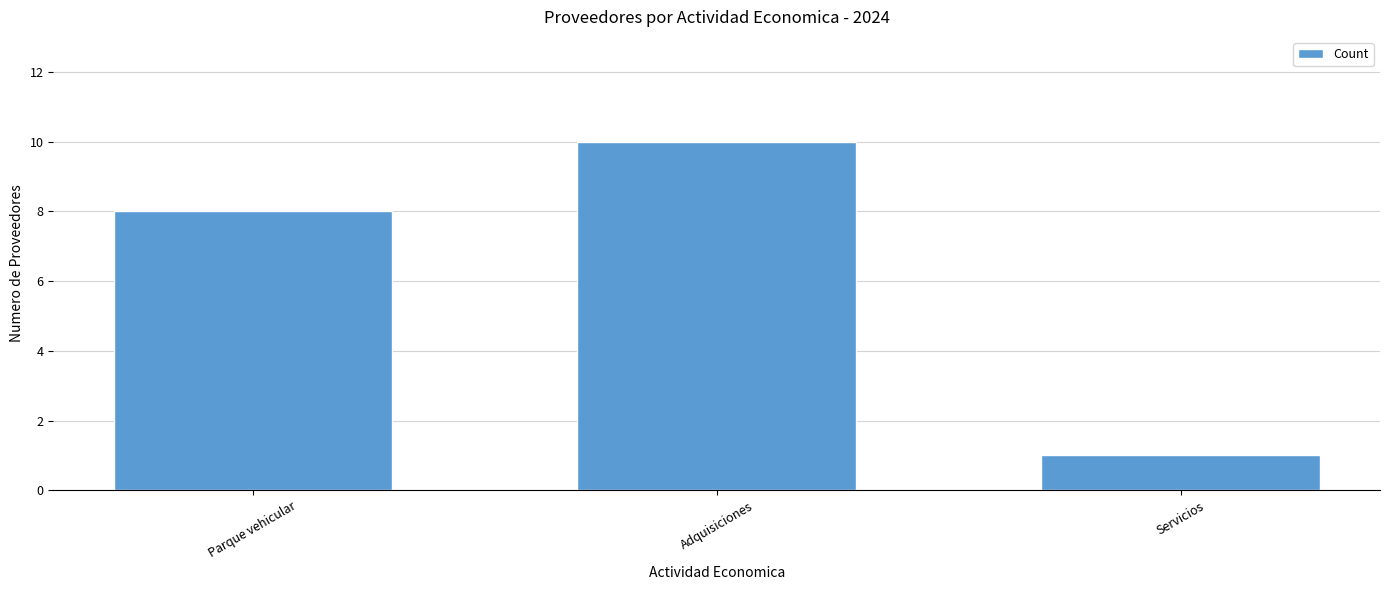

List the labels in order of value, largest first.

Adquisiciones, Parque vehicular, Servicios